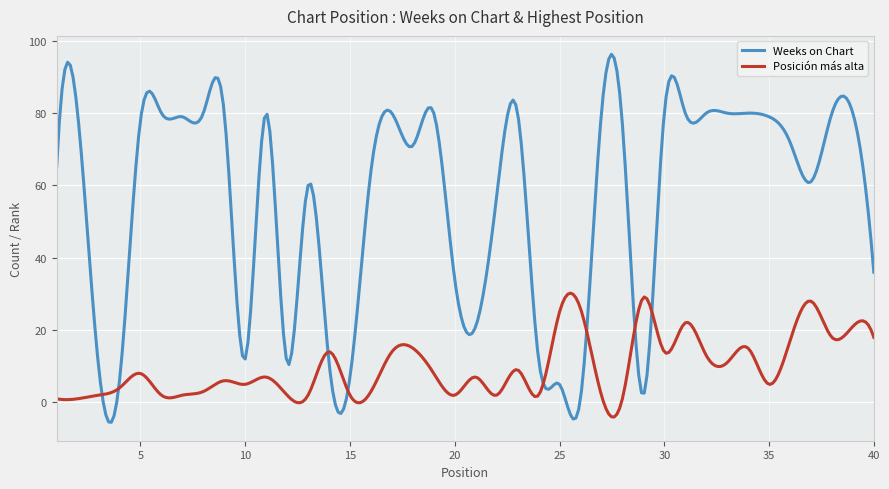

Which series has the widest spread of values?

Weeks on Chart